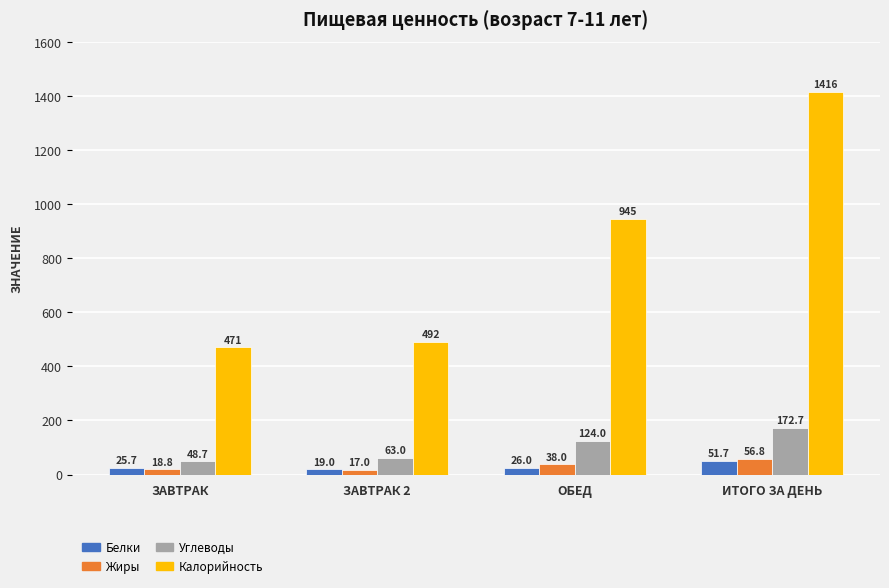

What is the approximate value of Углеводы at ЗАВТРАК?

48.7